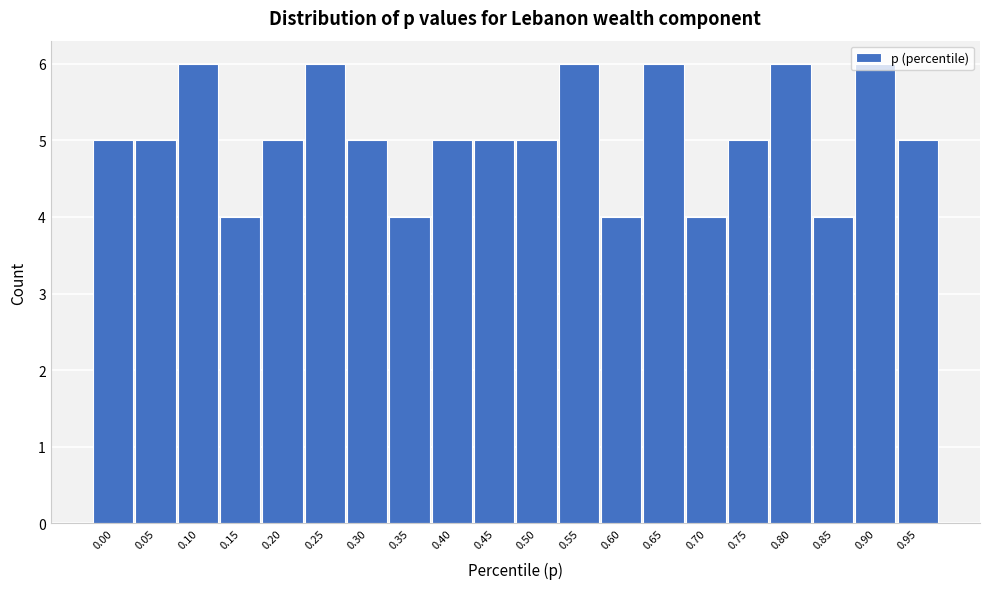

What is the value of the 11th bar from the left?

5